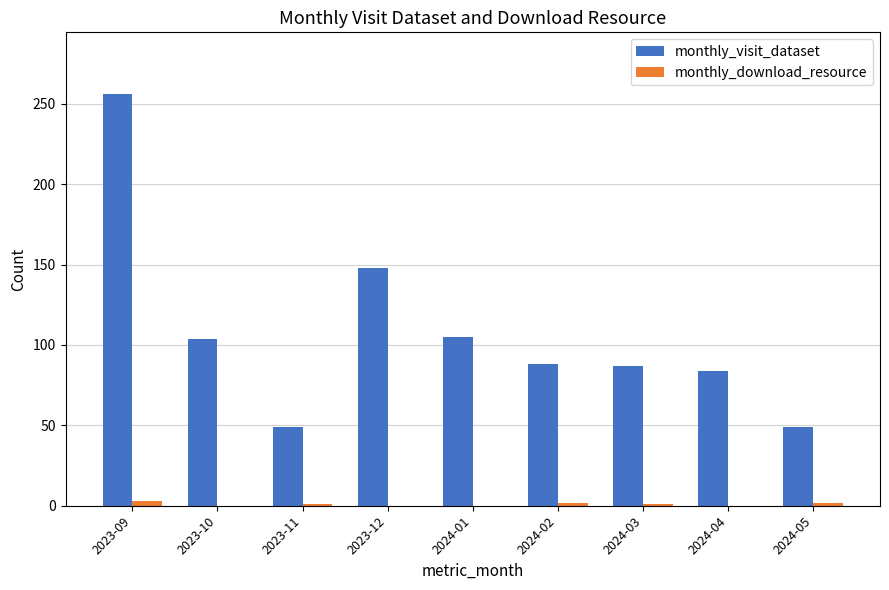

Which category has the highest value across all series?

2023-09